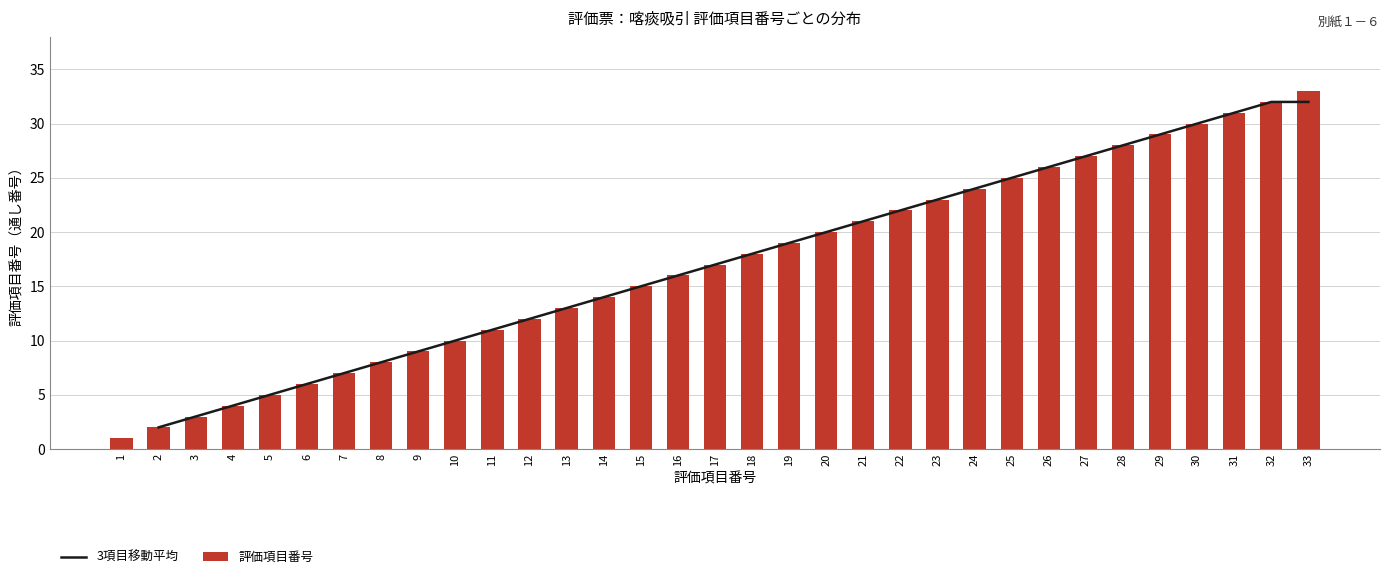

What is the approximate value of 評価項目番号 at 4?

4